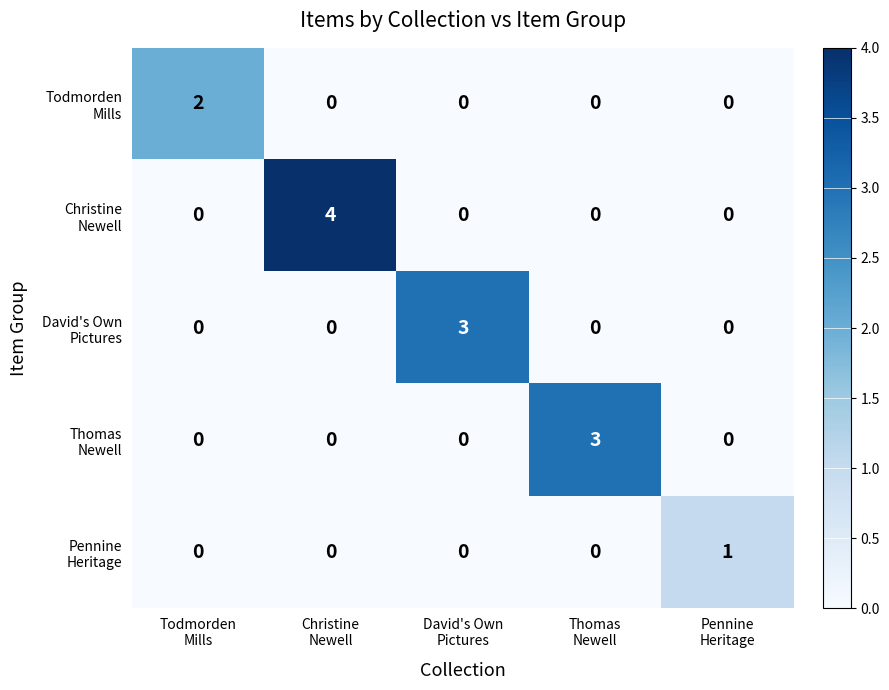

What is the maximum value shown in the chart?

4